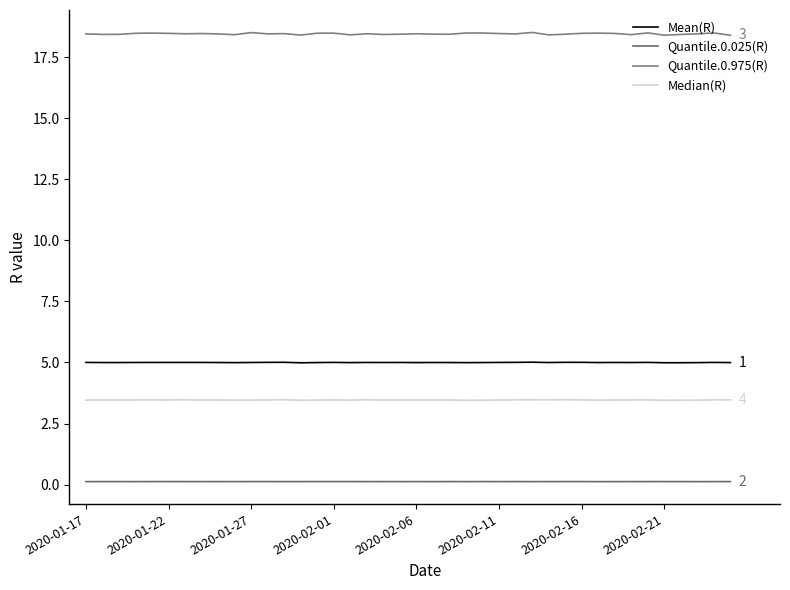

Does the chart display data point markers on the line(s)?

No